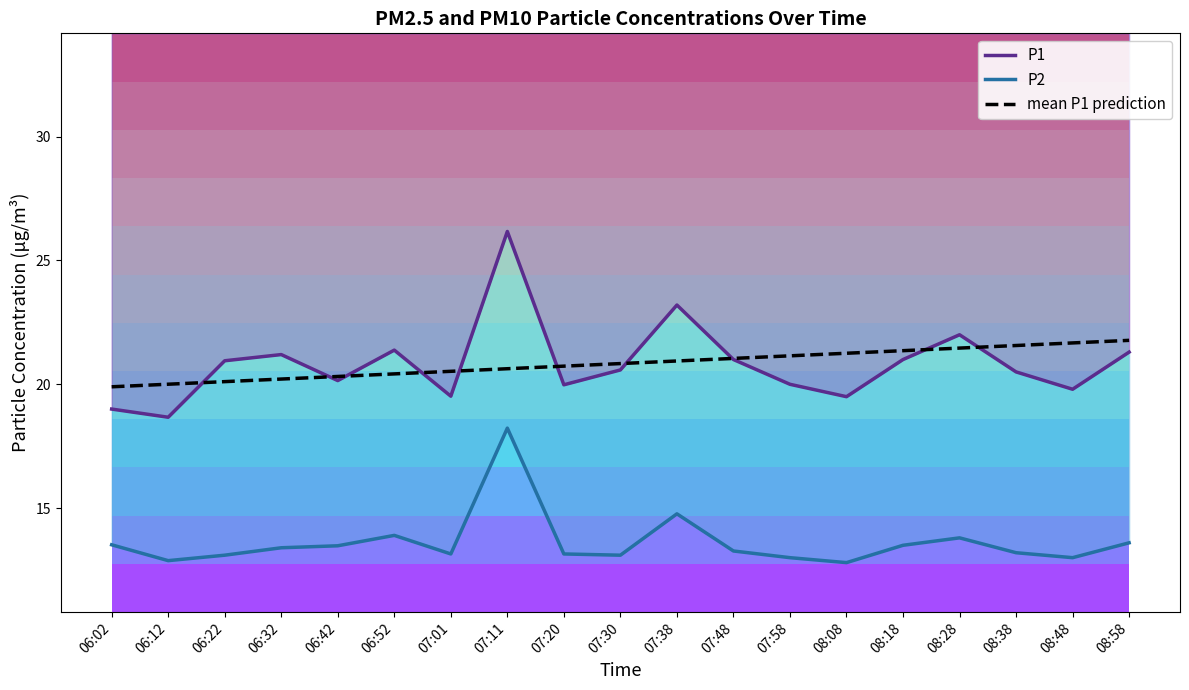

How many lines are shown in the chart?

3